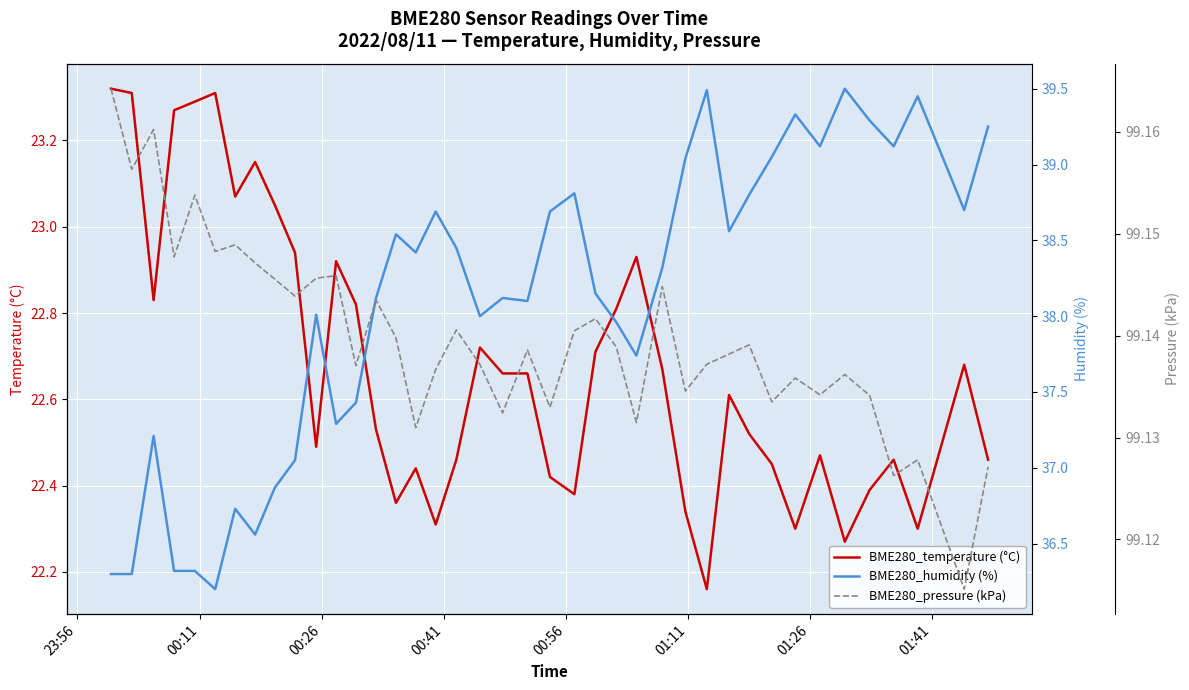

Is it true that BME280_humidity (%) equals 15.9 at 14?

False